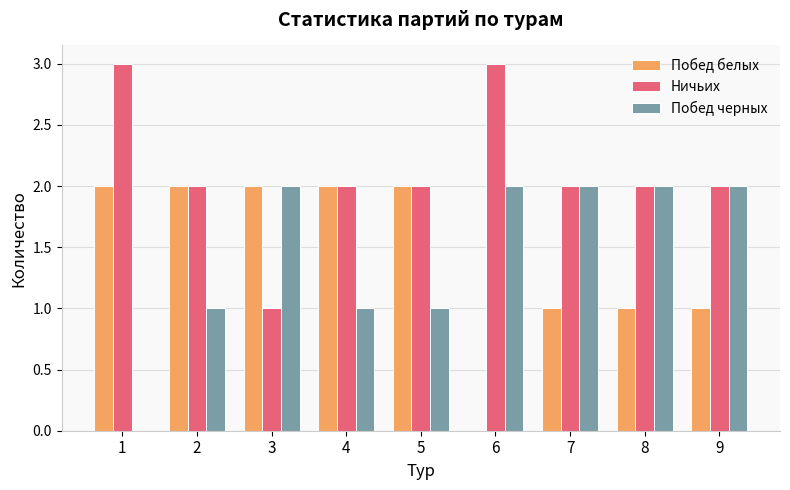

What is the average value of the Побед белых series?

1